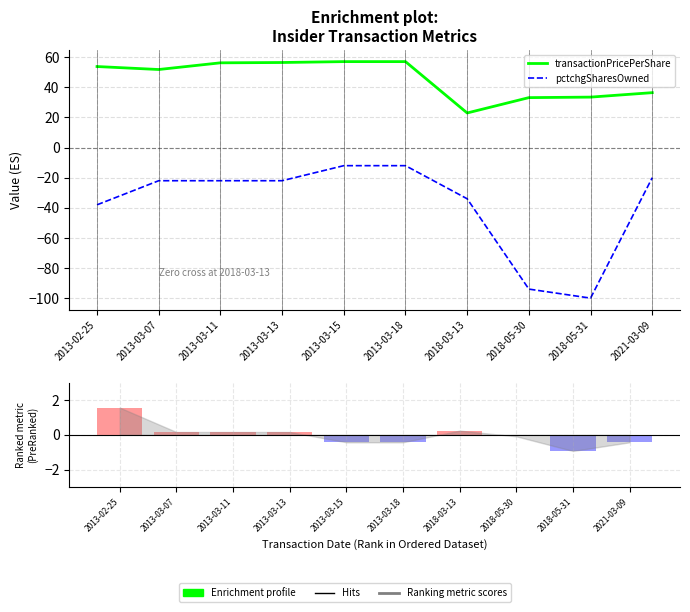

What is the minimum value shown in the chart?

-100.0